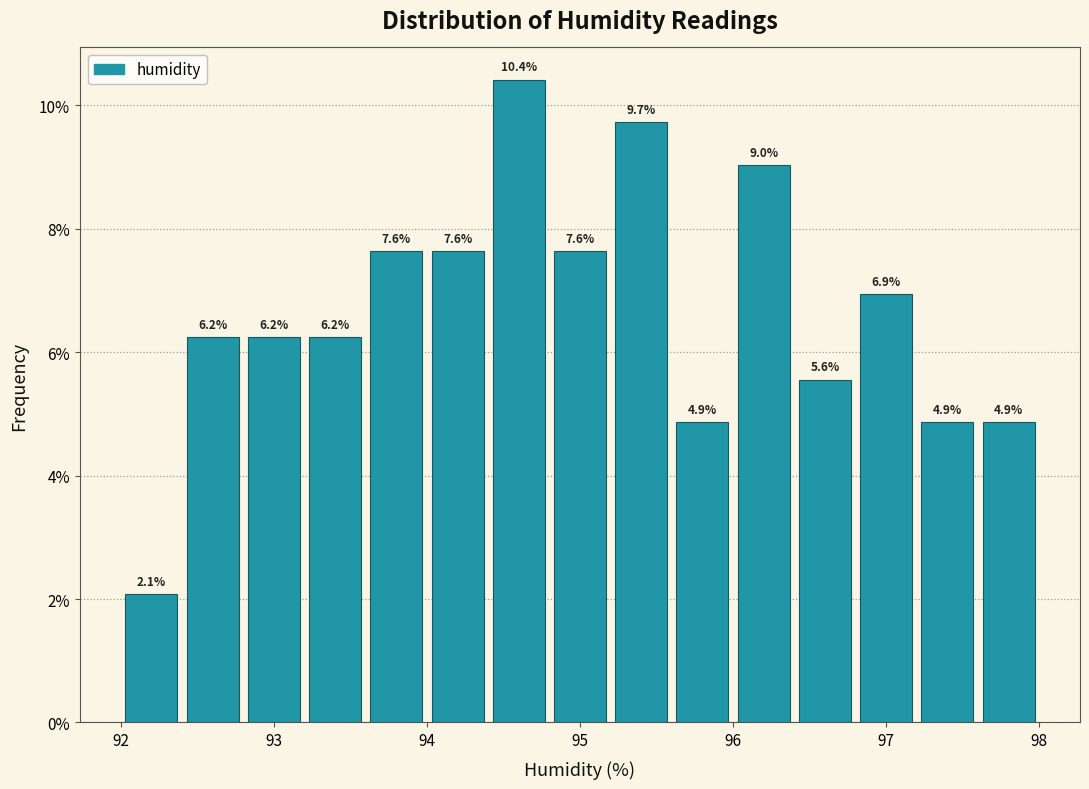

Which range on the x-axis has the tallest bar?

94.4 to 94.8